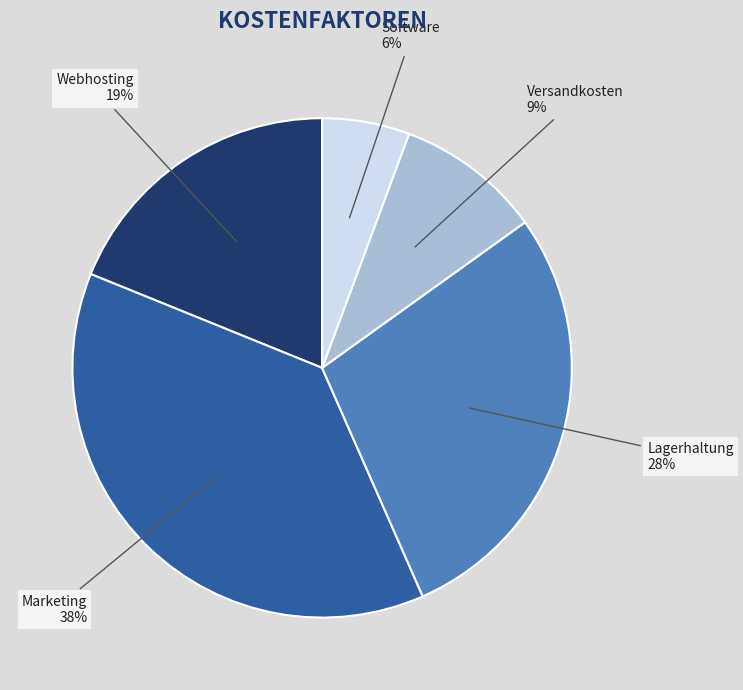

Is there any slice that represents more than half of the pie?

No